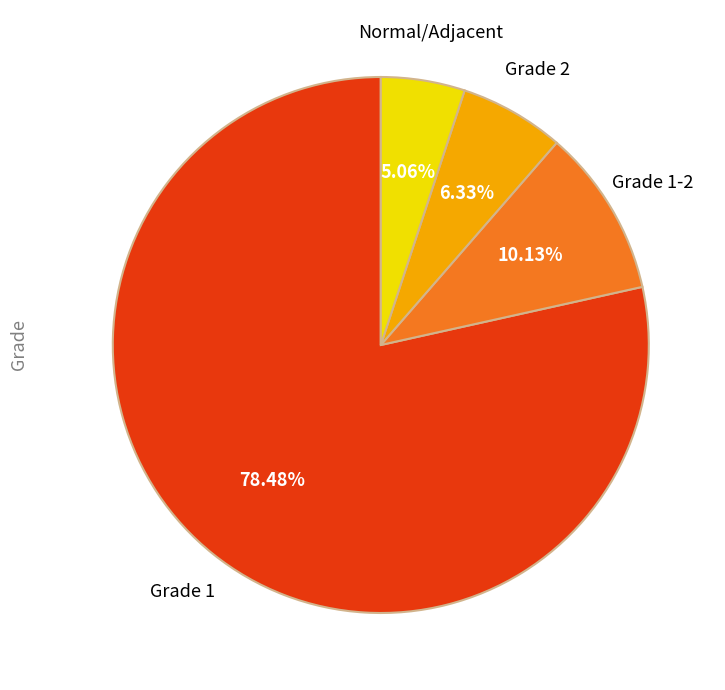

Is there any slice that represents more than half of the pie?

Yes